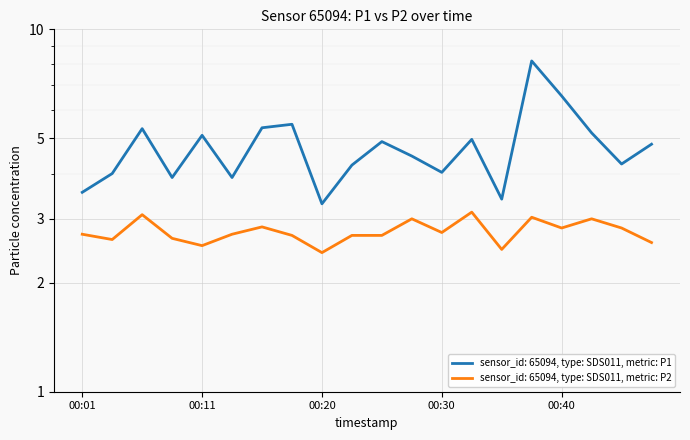

True or false: P2 and P1 intersect in this chart.

False